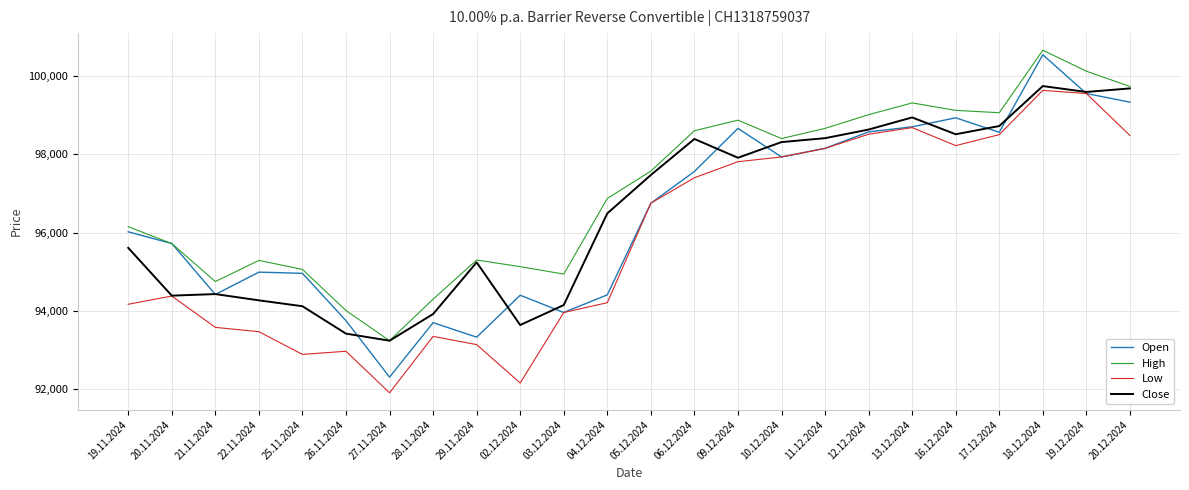

True or false: Low has a value of 154492 at 20.11.2024.

False